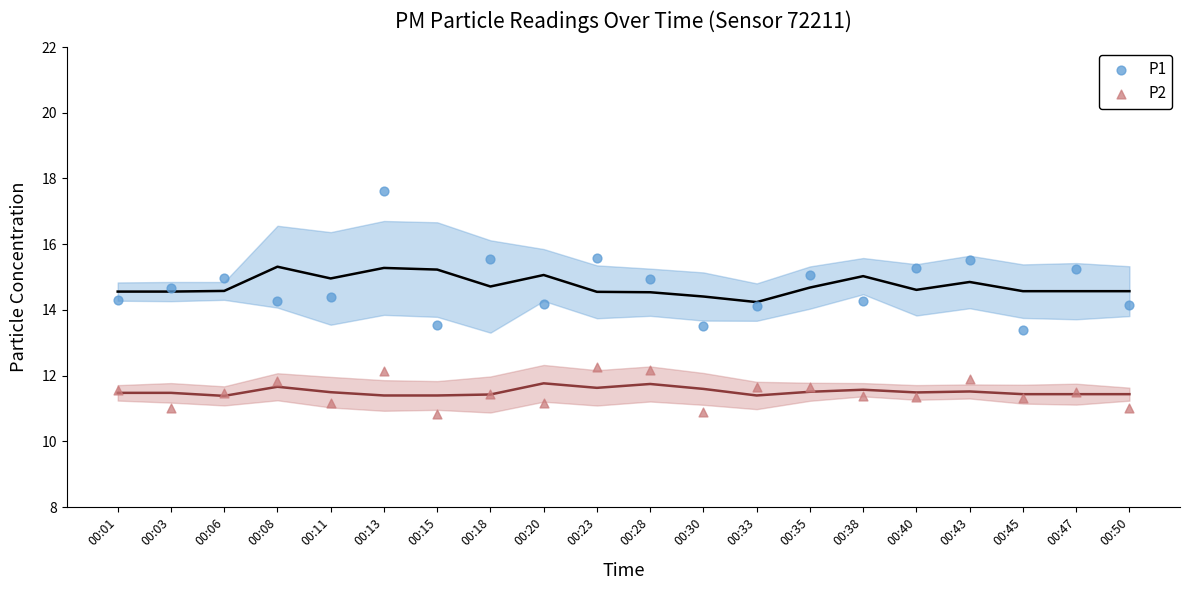

Across all data points, what is the range of Y values (max minus min)?

6.8